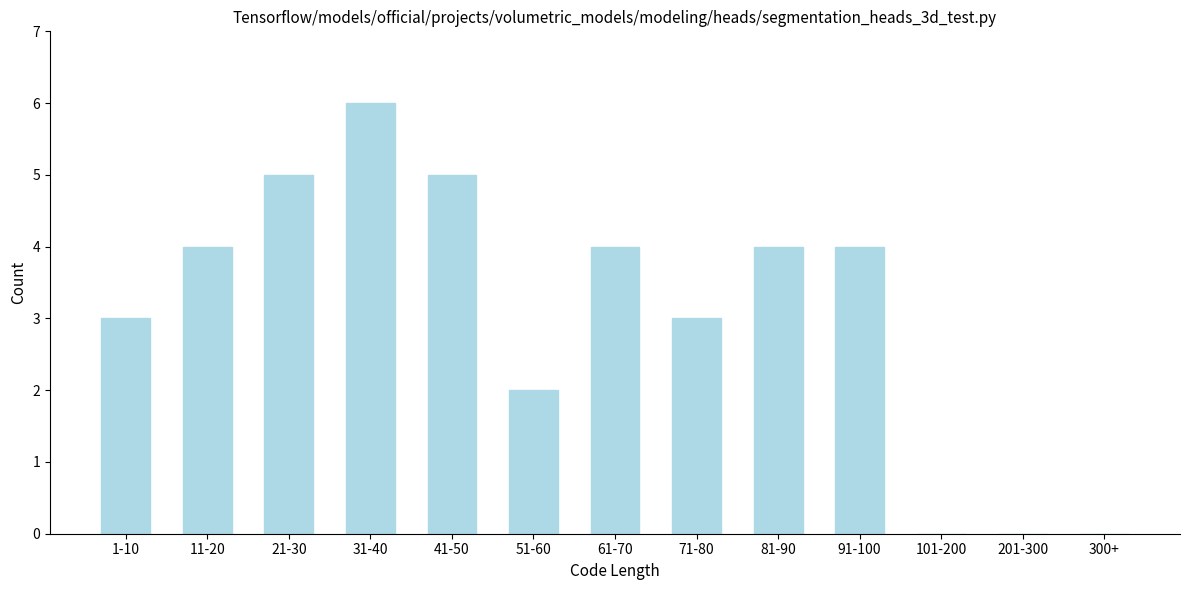

Reading left to right, list all the values displayed in this chart.

1-10=3	11-20=4	21-30=5	31-40=6	41-50=5	51-60=2	61-70=4	71-80=3	81-90=4	91-100=4	101-200=0	201-300=0	300+=0